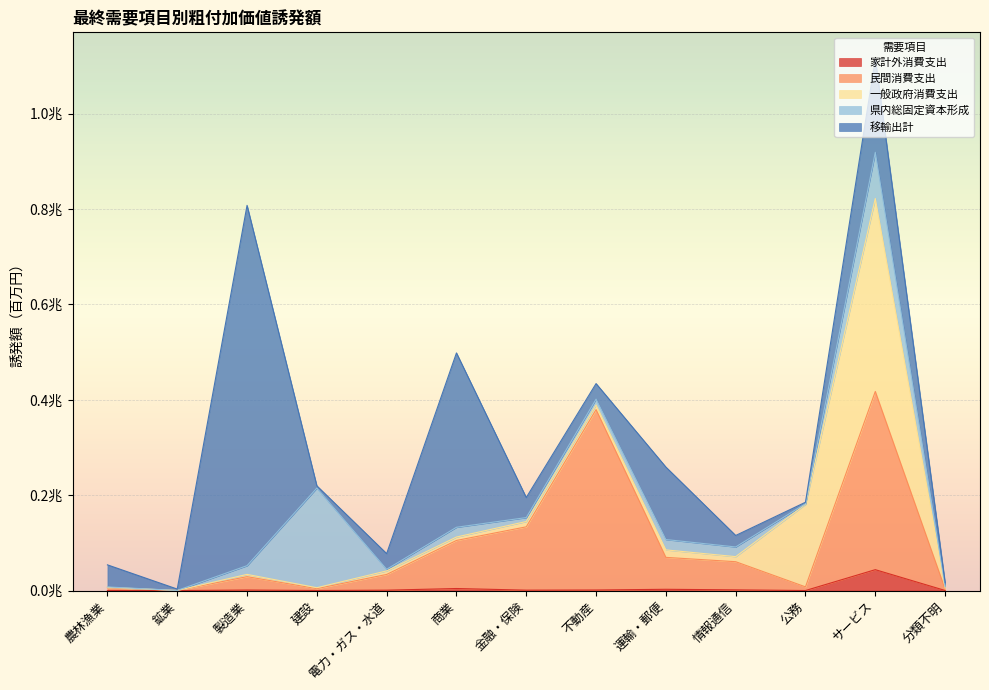

What is the total value across all series at 情報通信?

115442